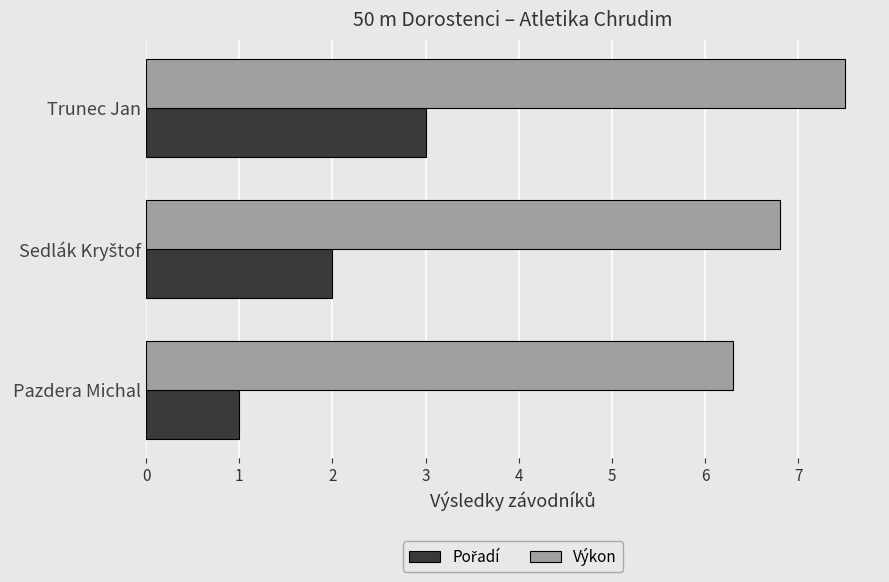

Where is Výkon nearest to the value 6?

Pazdera Michal